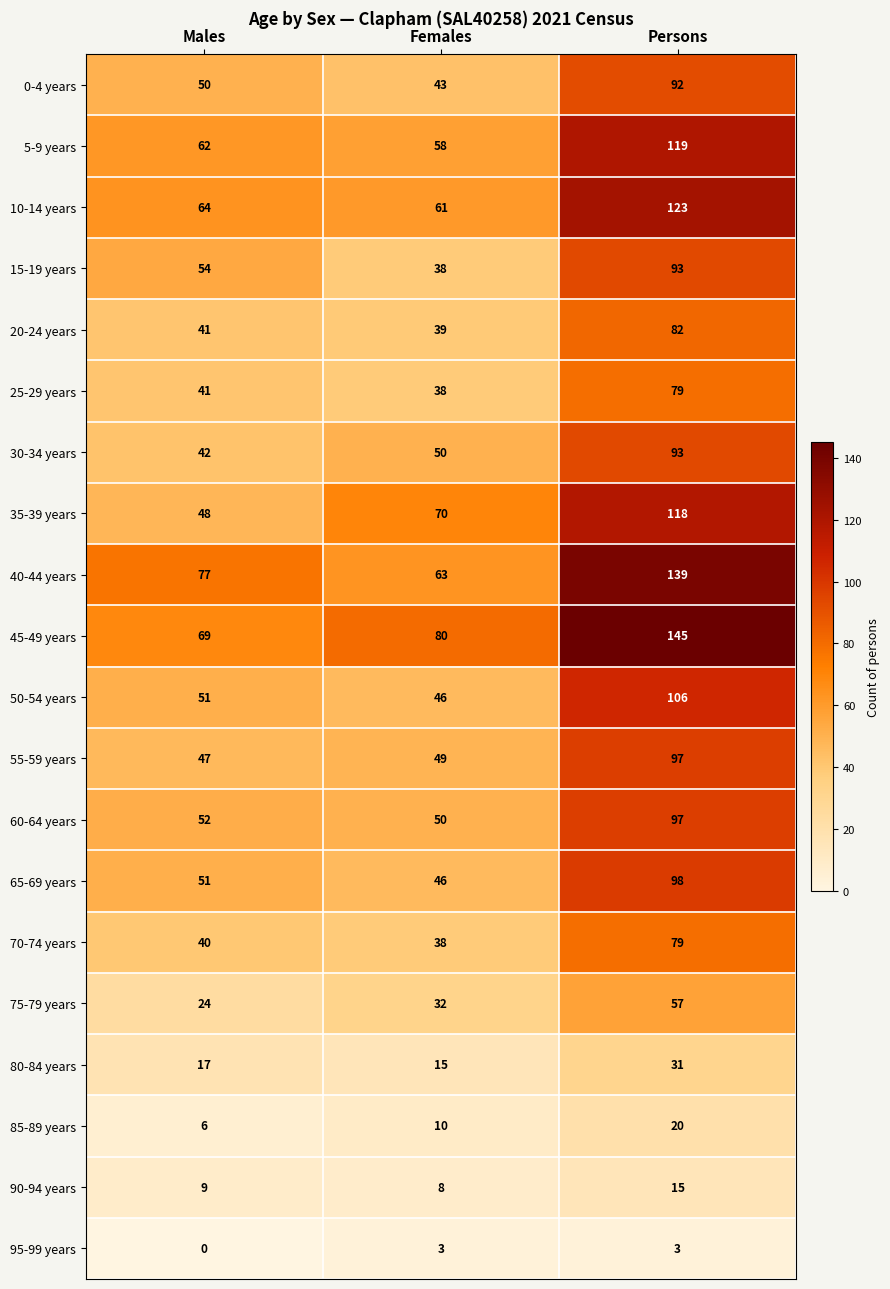

How many data points in 10-14 years are less than 64?

1